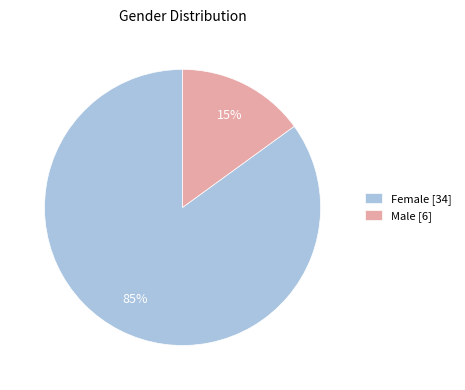

Which has a higher value, Male [6] or Female [34]?

Female [34]